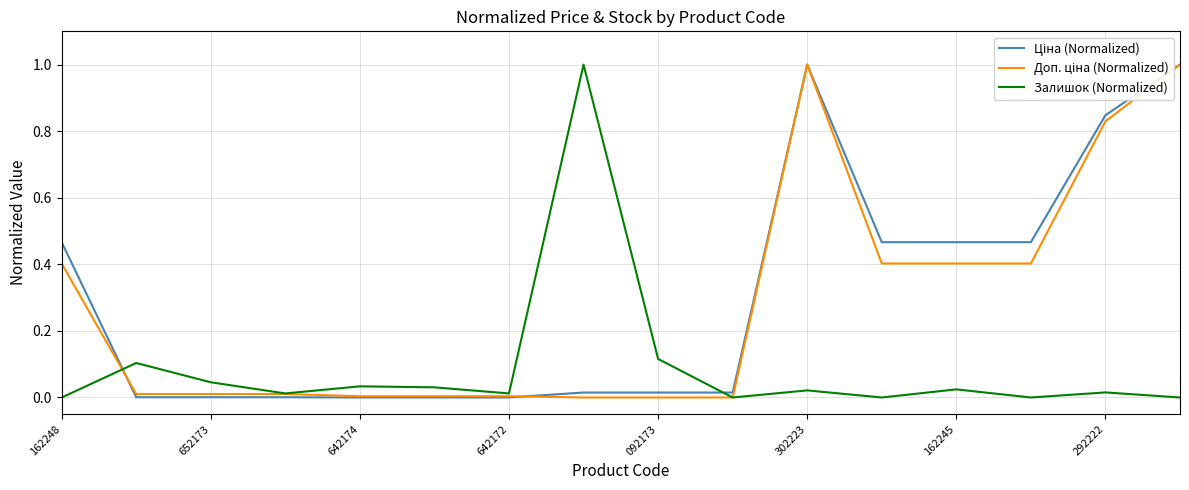

What is the maximum value shown in the chart?

1.0